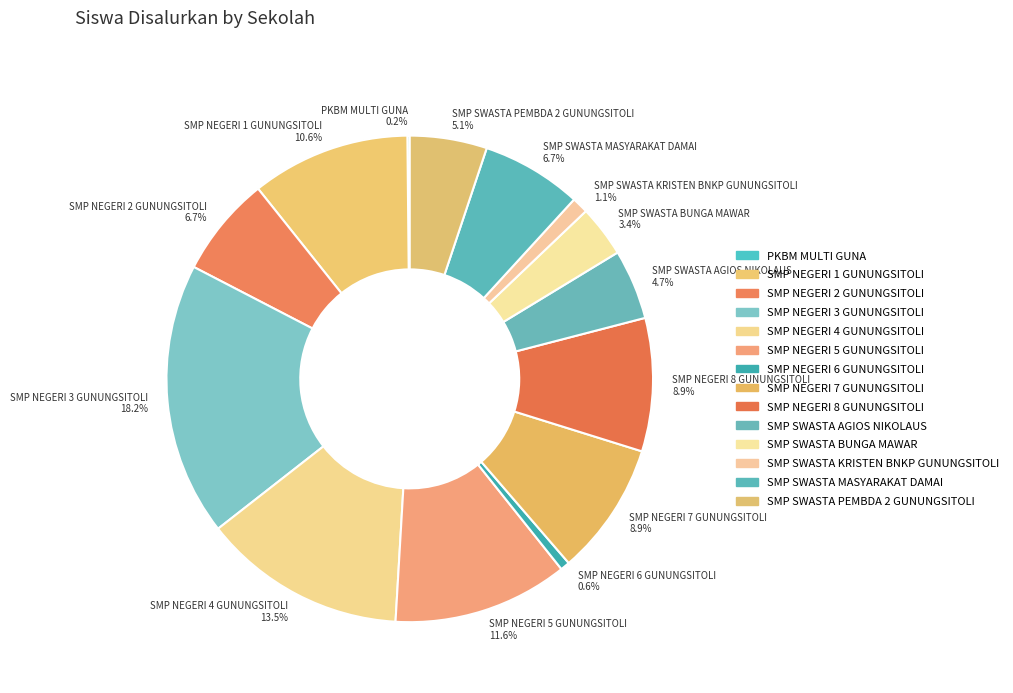

How much of the chart is everything except SMP NEGERI 8 GUNUNGSITOLI?

91.1%